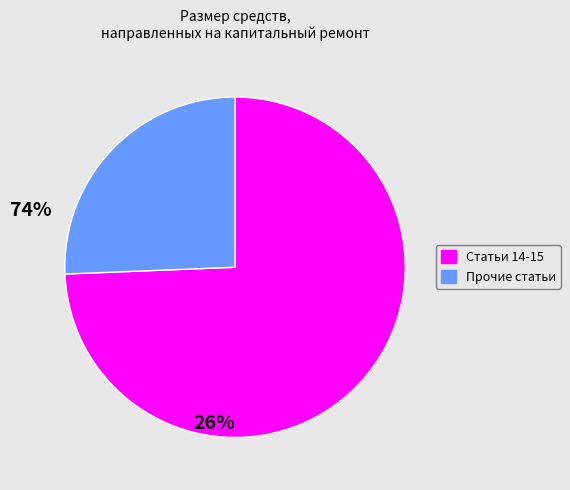

Does any single category account for the majority?

Yes